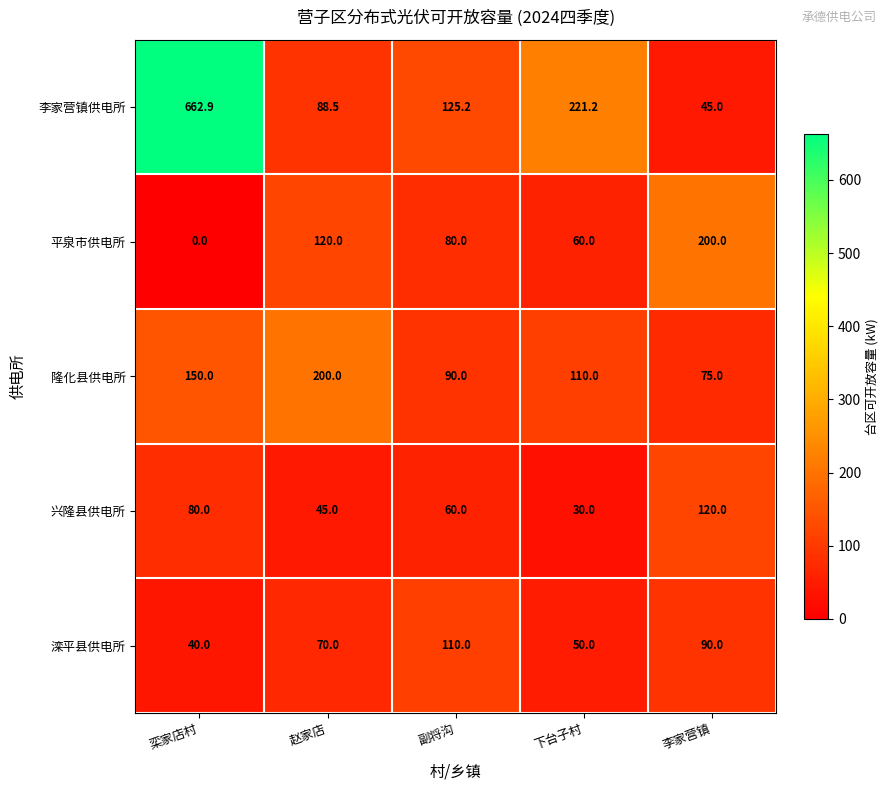

At which category does the chart reach its peak across all series?

栾家店村